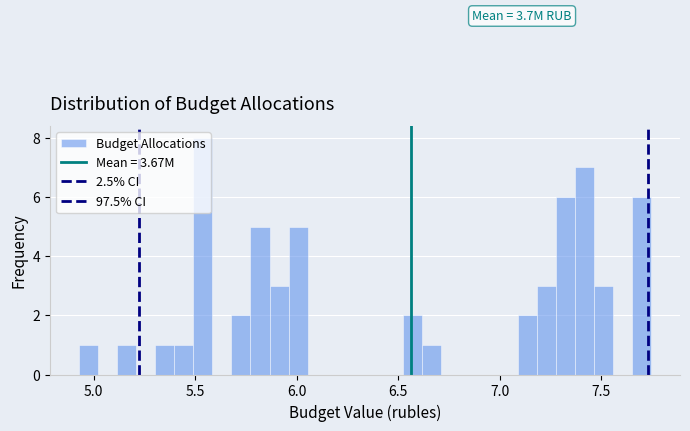

Around what value on the x-axis is the tallest bar? Give the approximate position of its centre, as read against the axis.

5.55